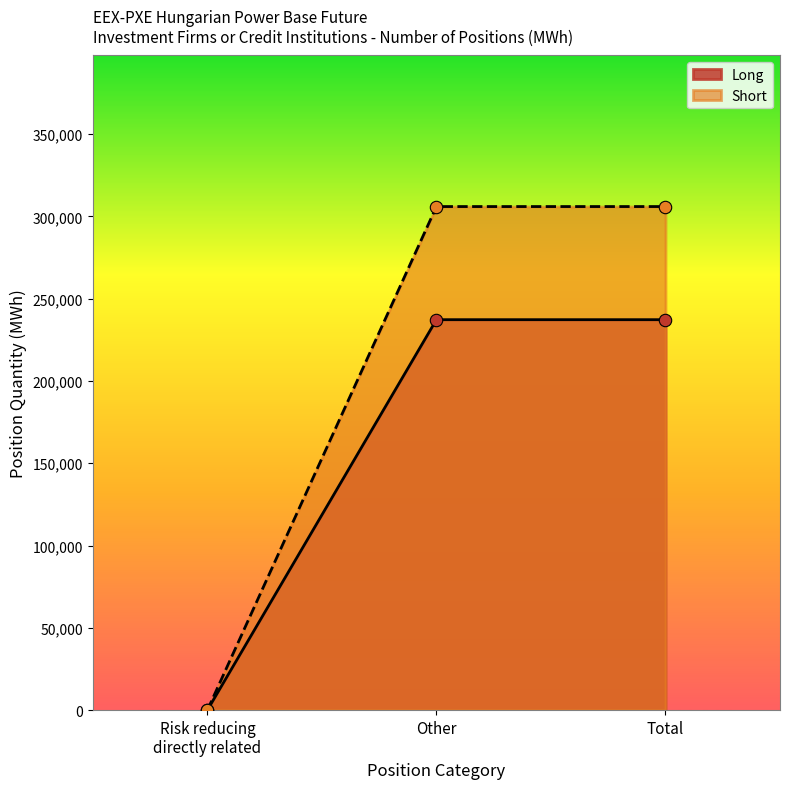

At which category is the sum across all series the highest?

Other (Long)